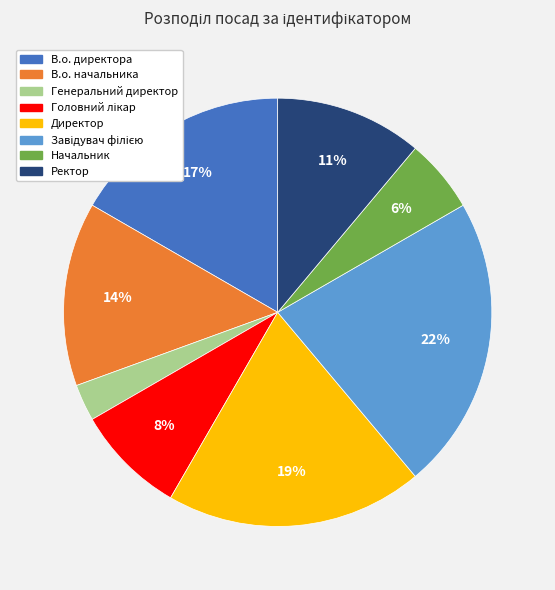

To the nearest percent, what portion does Директор represent?

19%